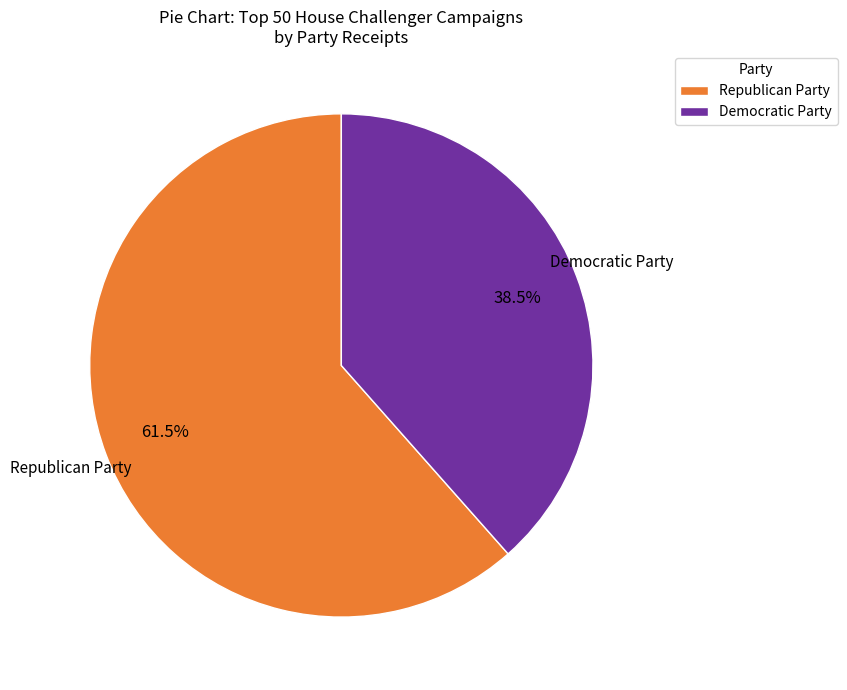

Does any single category account for the majority?

Yes